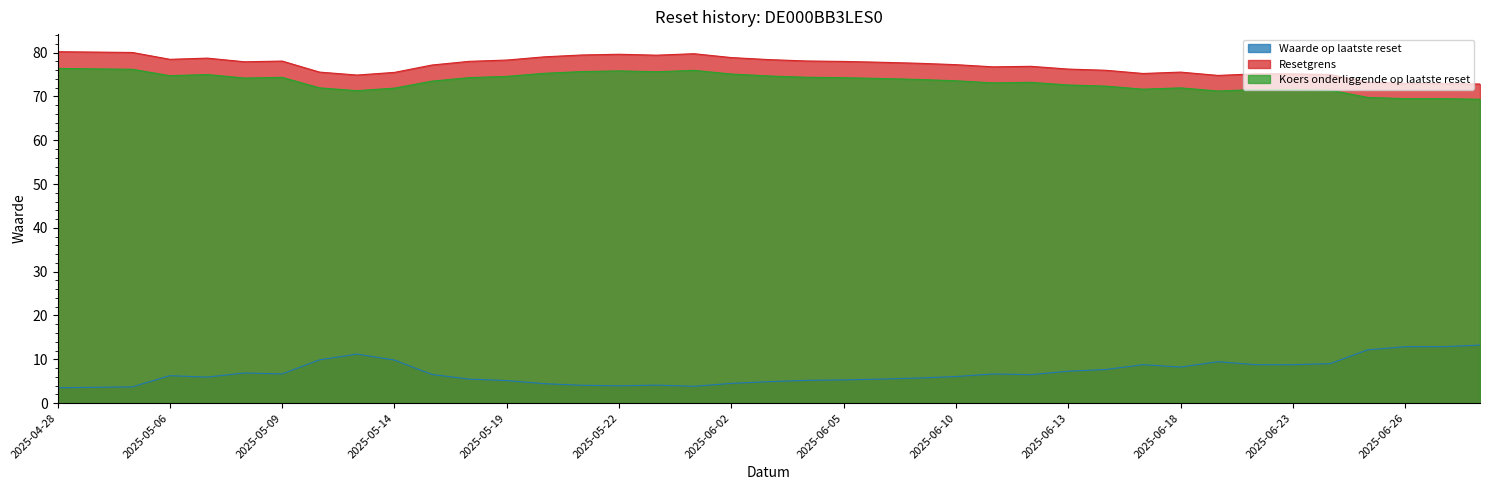

What is the label of the 33rd point from the left?

2025-06-20